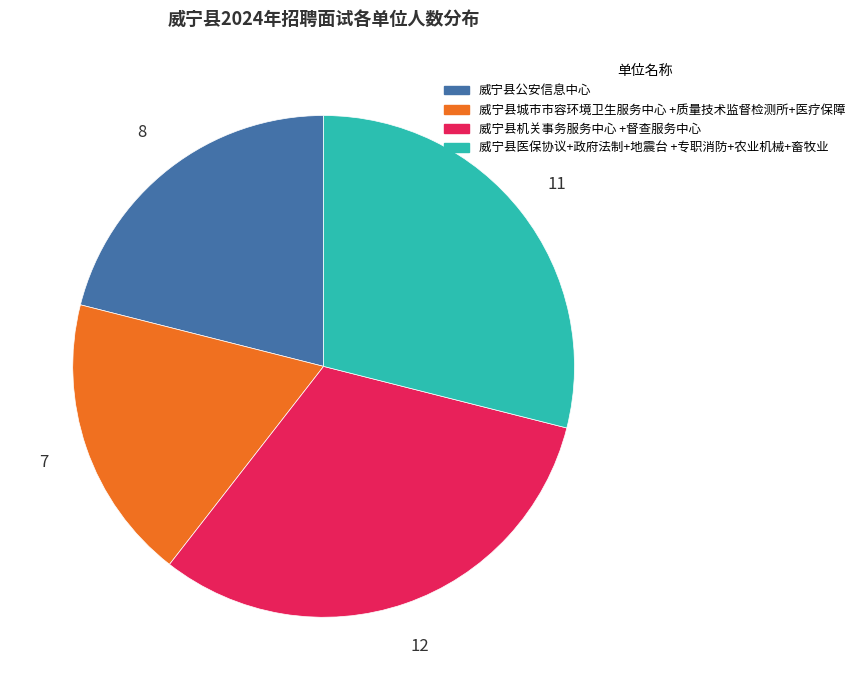

Is there any slice that represents more than half of the pie?

No